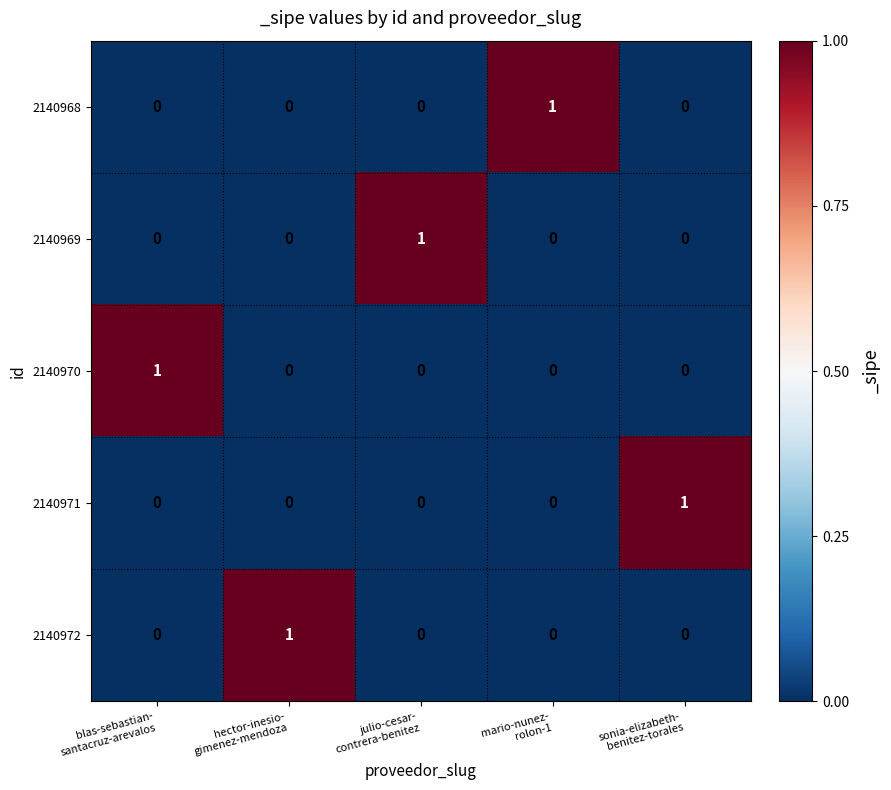

At how many categories does at least one series exceed 0?

5